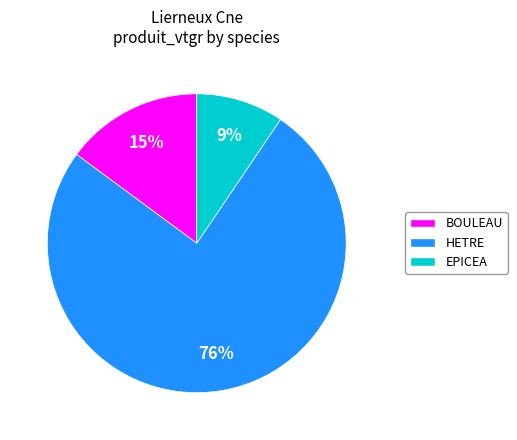

To the nearest percent, what percentage of the pie is HETRE?

76%